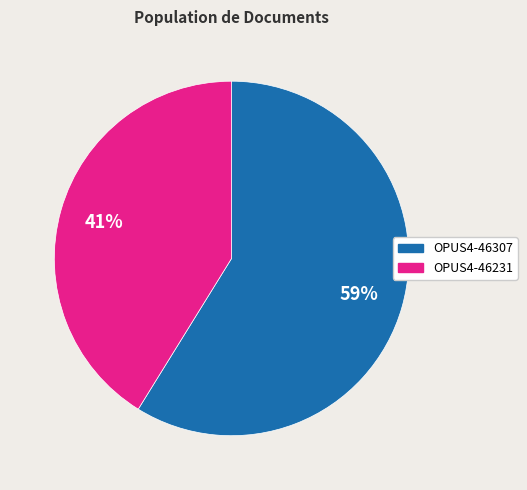

What is the smallest slice in the pie chart?

OPUS4-46231